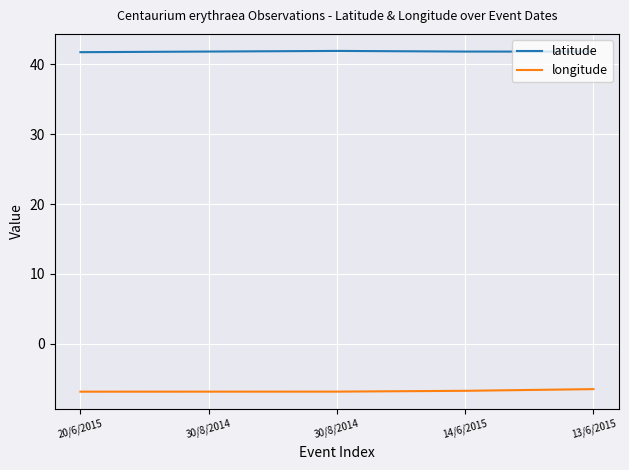

What is the sum of all latitude values?

209.2